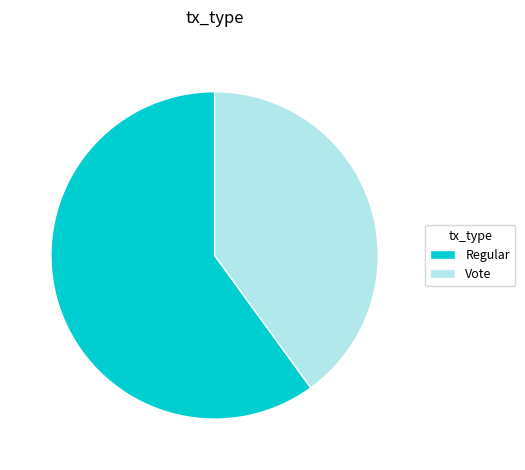

Does Regular account for over 50% of the chart?

Yes